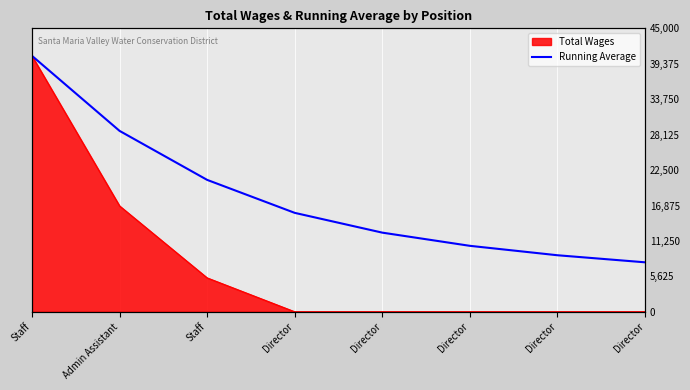

True or false: there are more than 2 points higher than both neighbors.

False